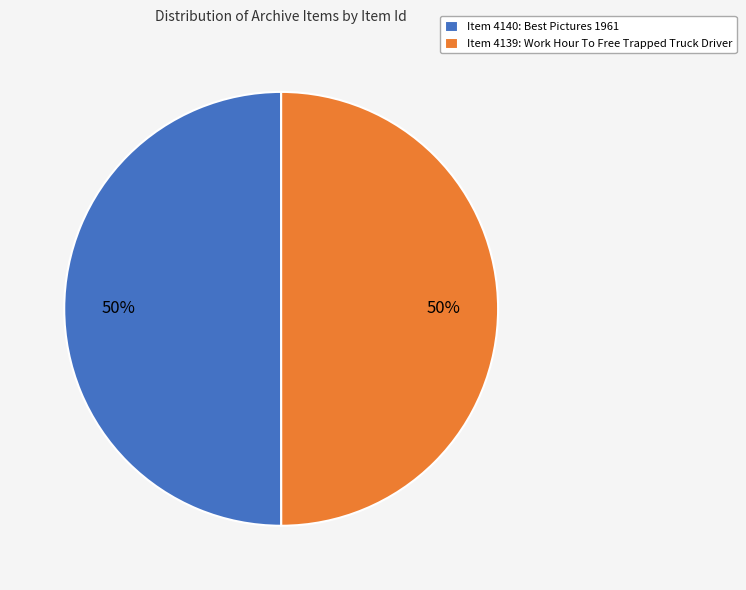

The Item 4139: Work Hour To Free Trapped Truck Driver slice represents 50% of the pie. True or false?

True